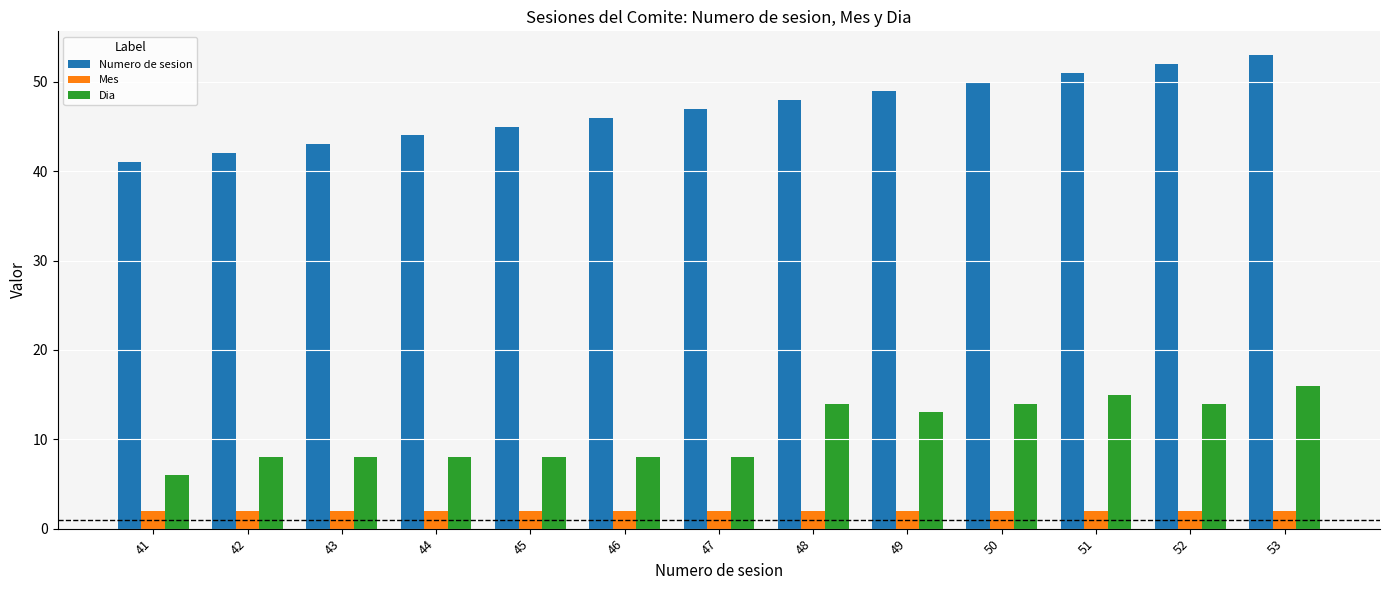

Which series has the widest spread of values?

Numero de sesion